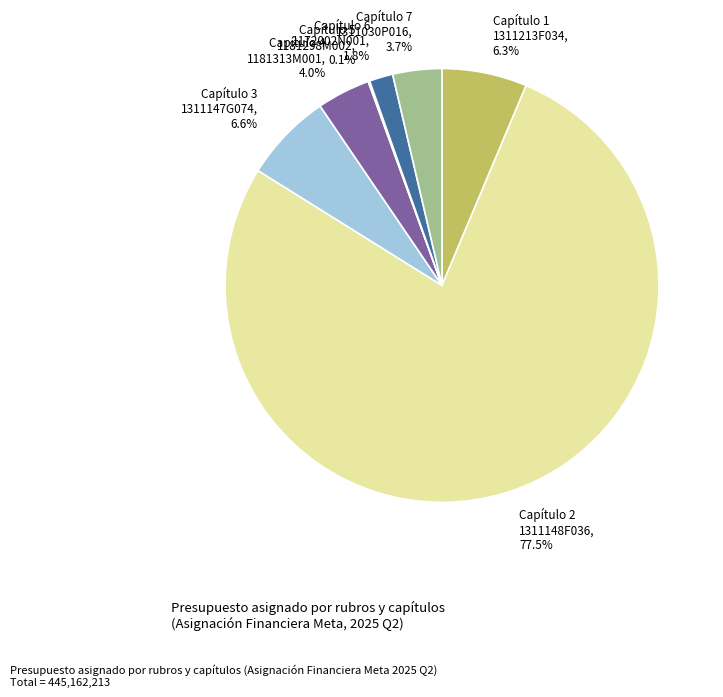

Is there a majority slice in this chart?

Yes